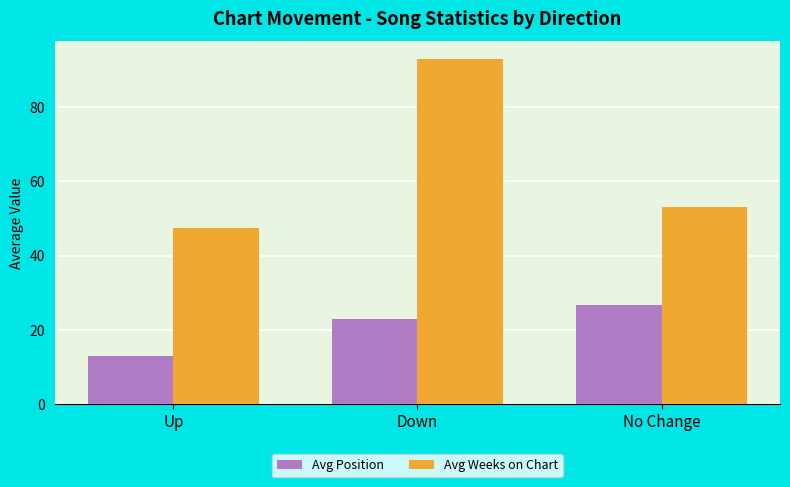

How many data points in Avg Weeks on Chart are less than 53?

1